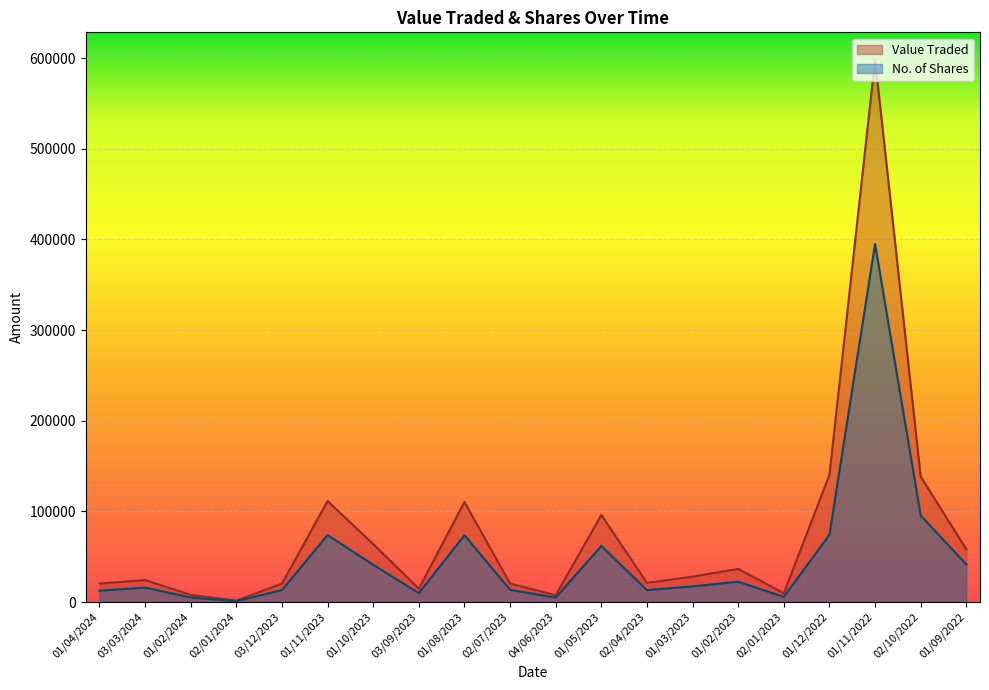

What is the label of the 5th point from the left?

03/12/2023